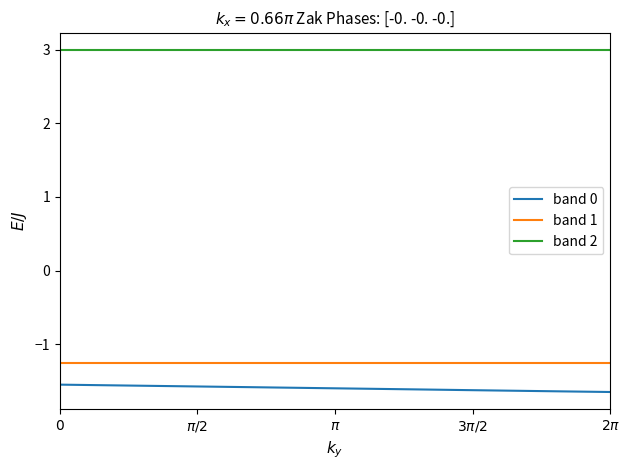

Rank the series by their maximum value, from lowest to highest.

band 0, band 1, band 2